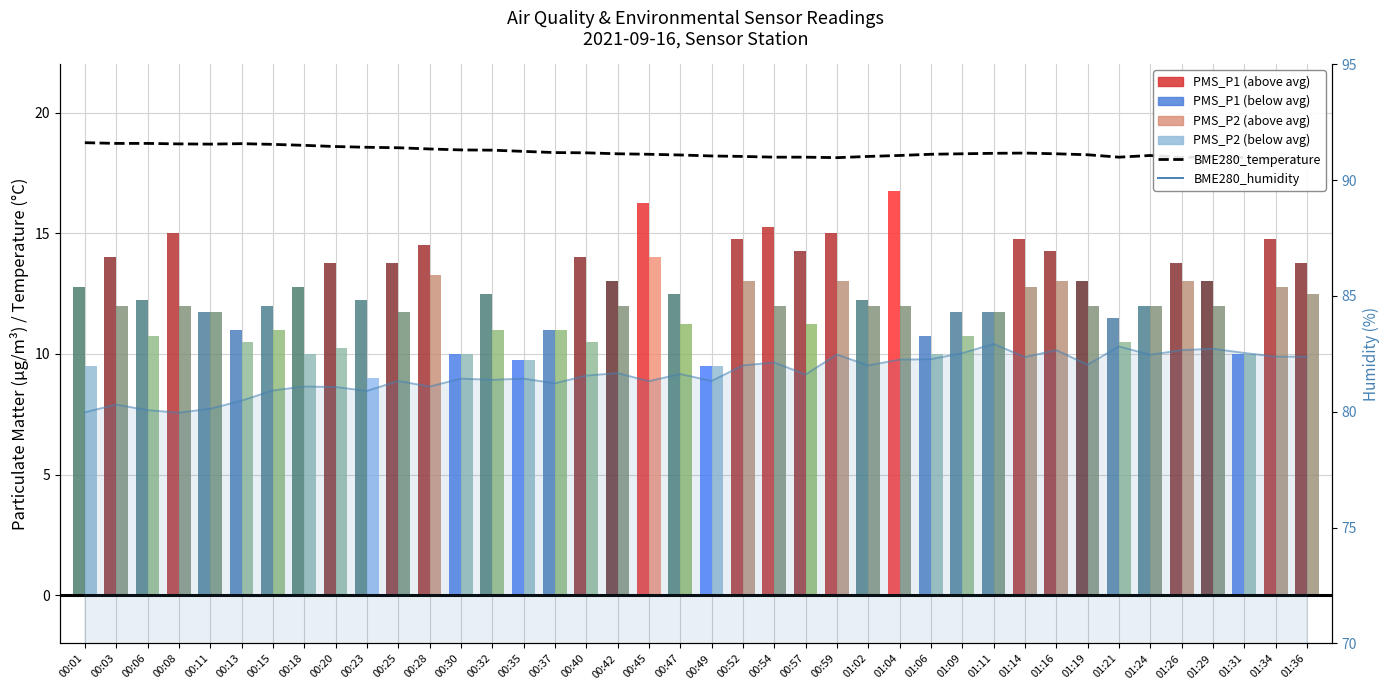

What is the spread (max minus min) of values at 00:20?

70.8